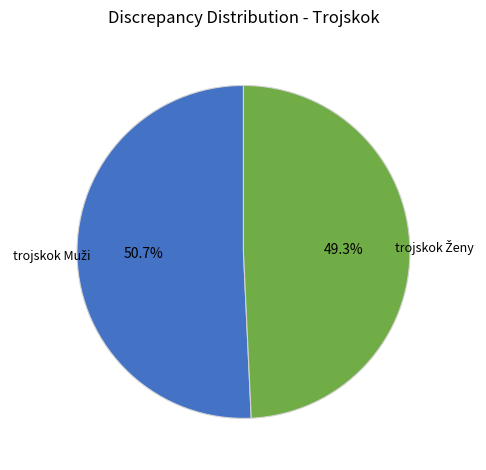

Does any single category account for the majority?

Yes